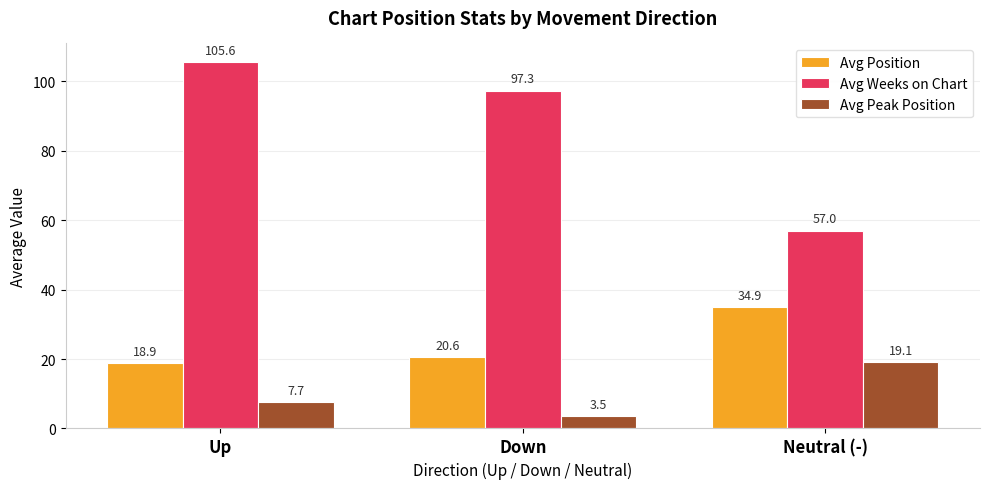

Rank the series by their average value, from highest to lowest.

Avg Weeks on Chart, Avg Position, Avg Peak Position